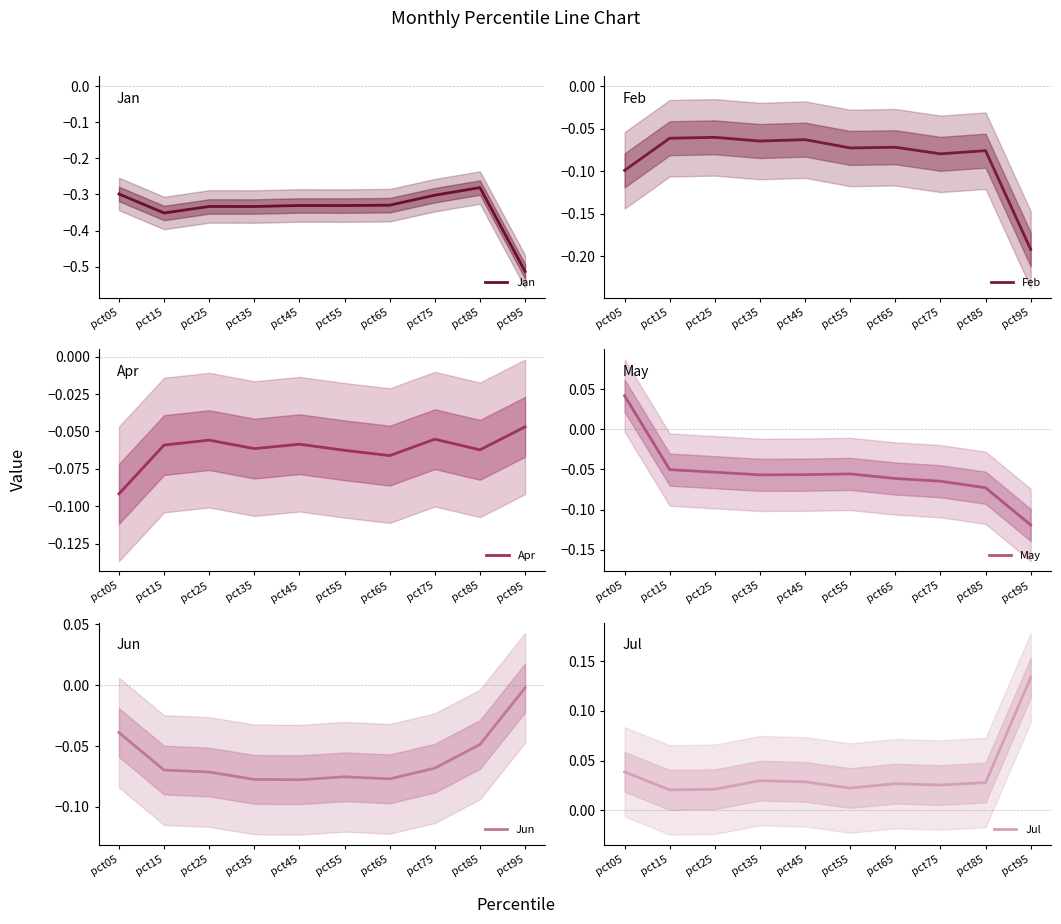

The Jul series shows 0.1 at pct05. True or false?

False